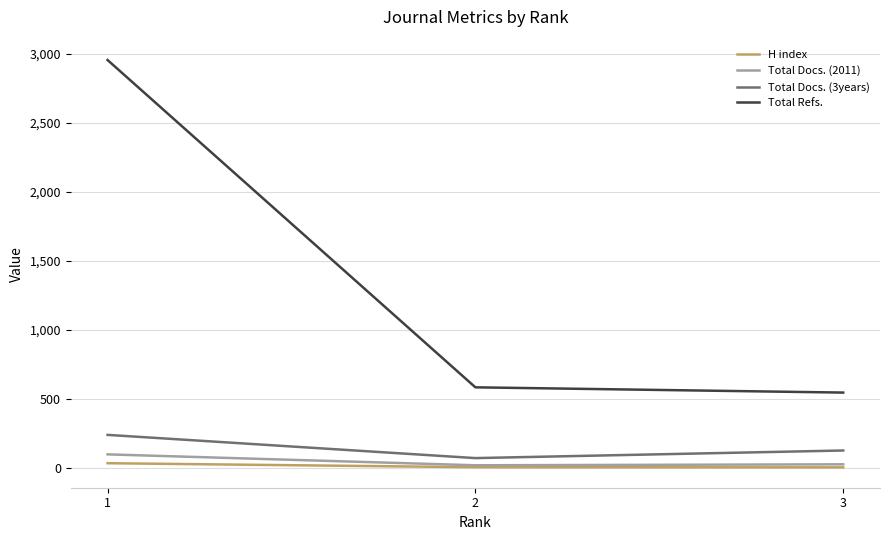

Which series has the largest total across all categories?

Total Refs.